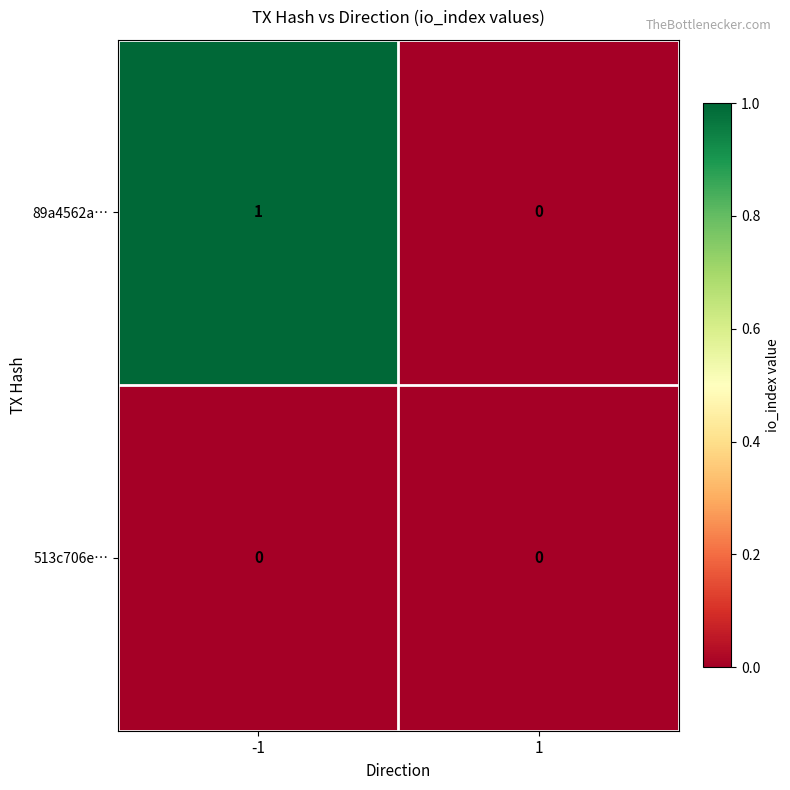

The value of 89a4562a… at -1 is 2. True or false?

False